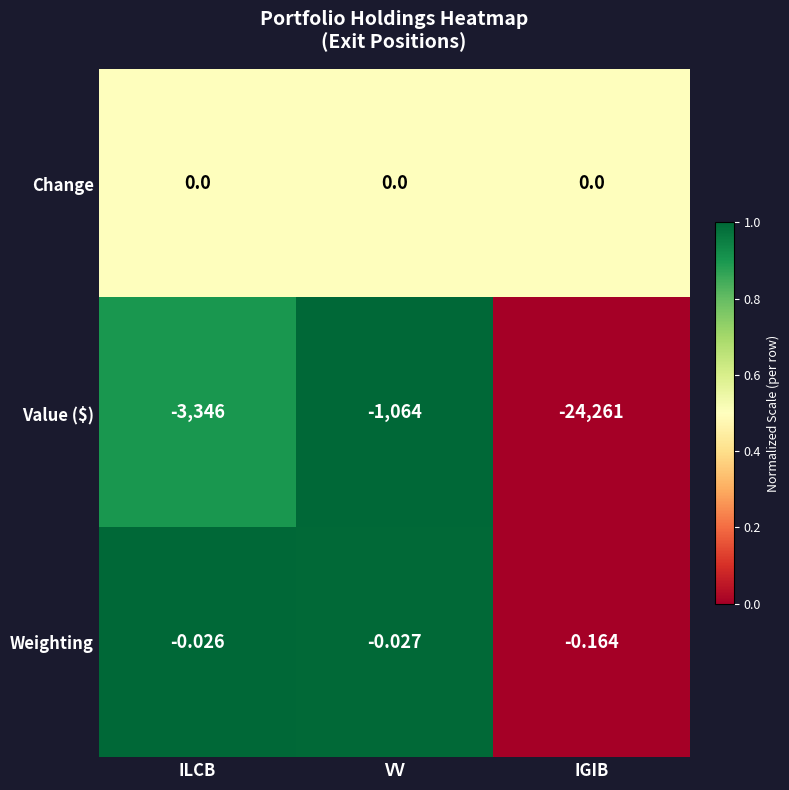

Which series has the largest range (max minus min)?

Value ($)